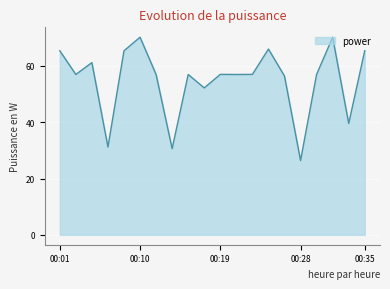

What is the minimum value shown in the chart?

26.4